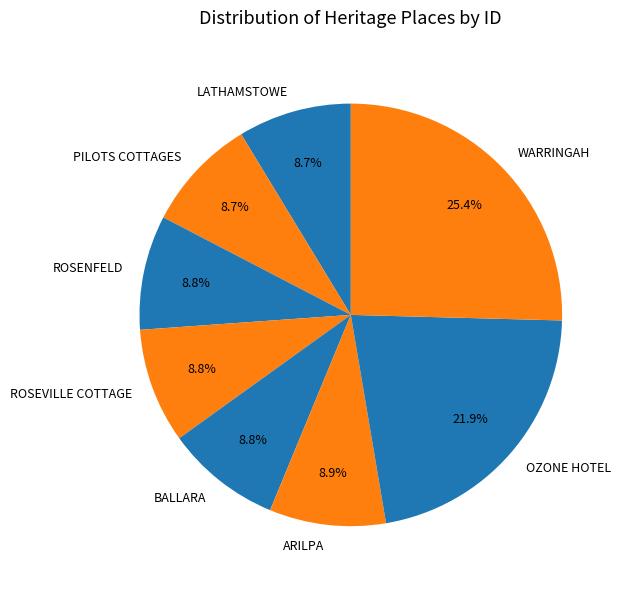

Which slice is the largest?

WARRINGAH